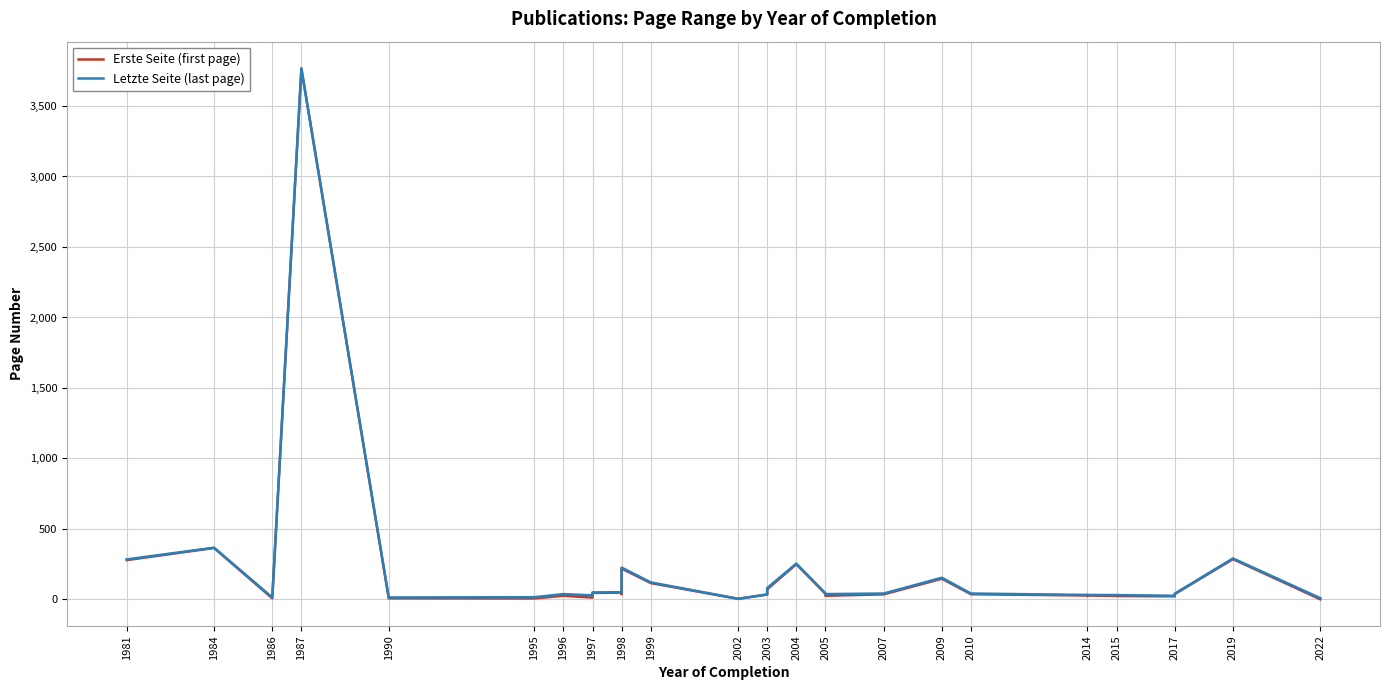

At which label is Letzte Seite (last page) closest to 1886?

1984